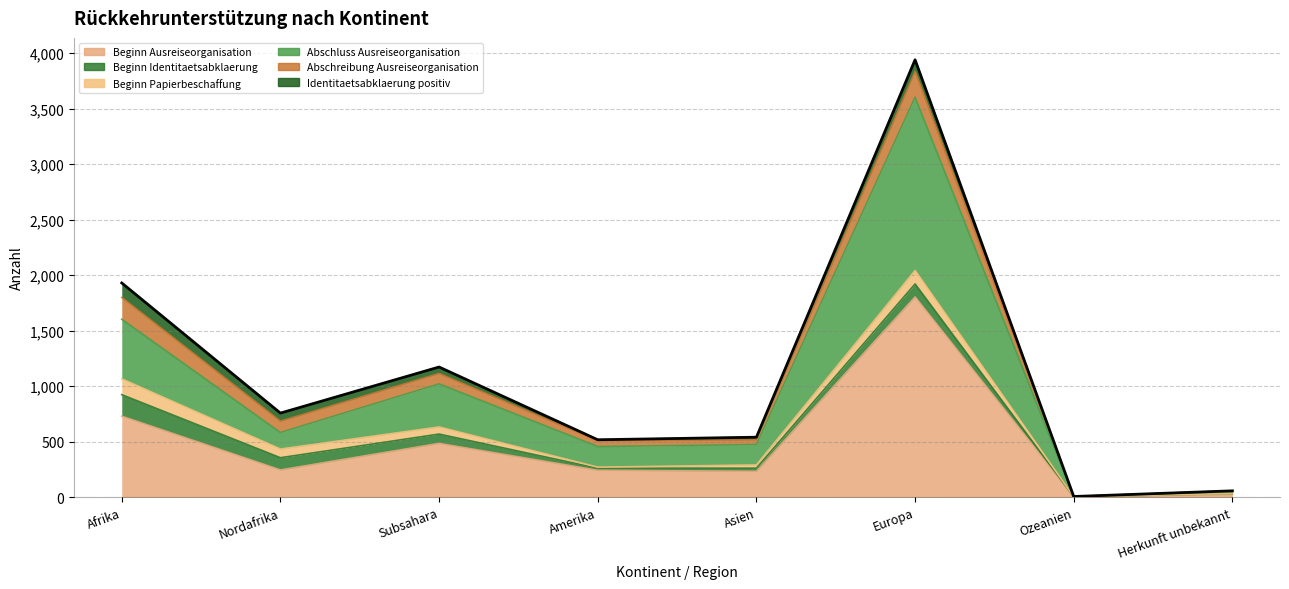

Rank the categories by value from highest to lowest.

Europa, Afrika, Subsahara, Nordafrika, Asien, Amerika, Herkunft unbekannt, Ozeanien